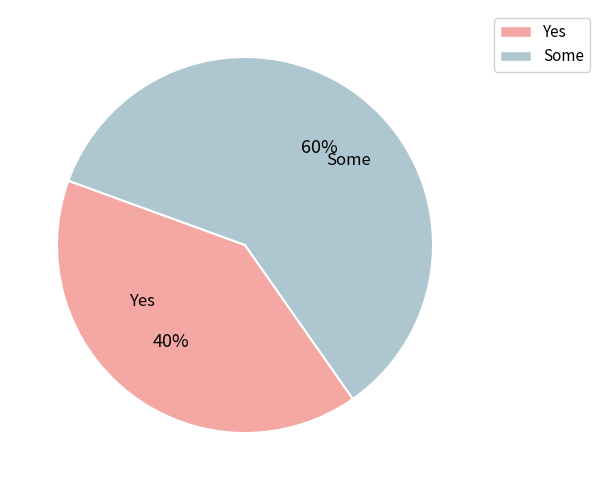

To the nearest percent, what is the combined percentage of Yes and Some?

100%